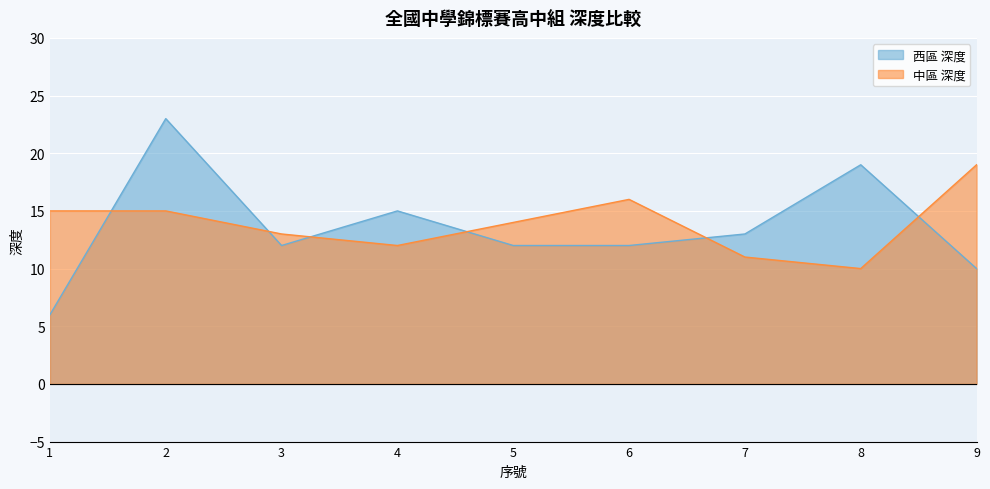

What is the sum of the 西區 深度 values at 3 and 4?

27